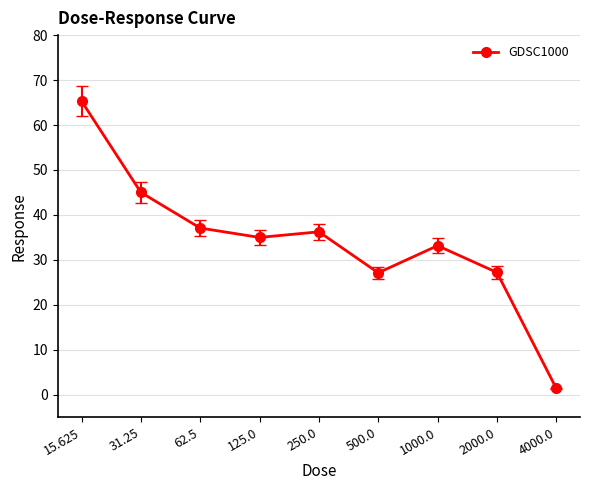

Which label corresponds to the largest value in the chart?

15.625